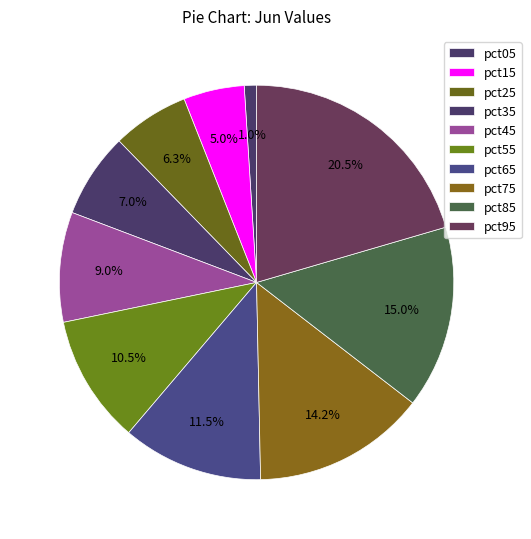

How many segments does this pie chart have?

10